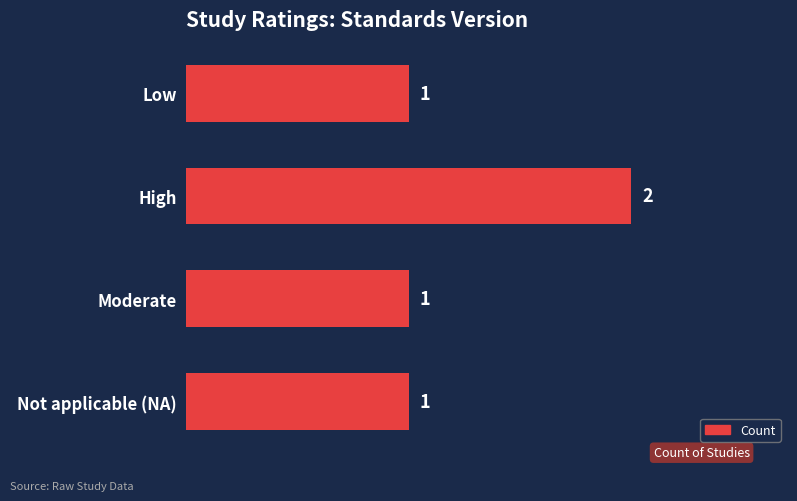

How many values are between 1 and 2?

4